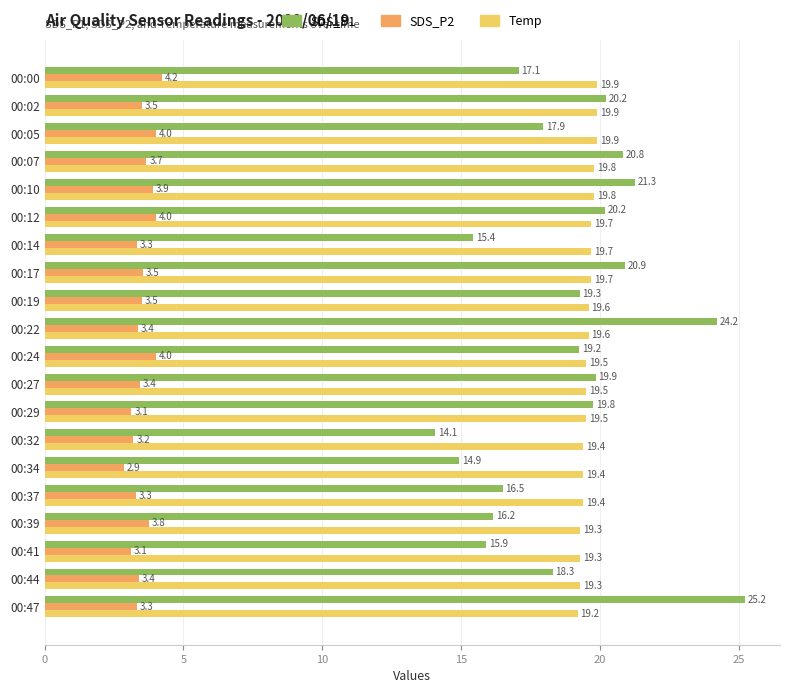

Rank the series by their maximum value, from highest to lowest.

SDS_P1, Temp, SDS_P2